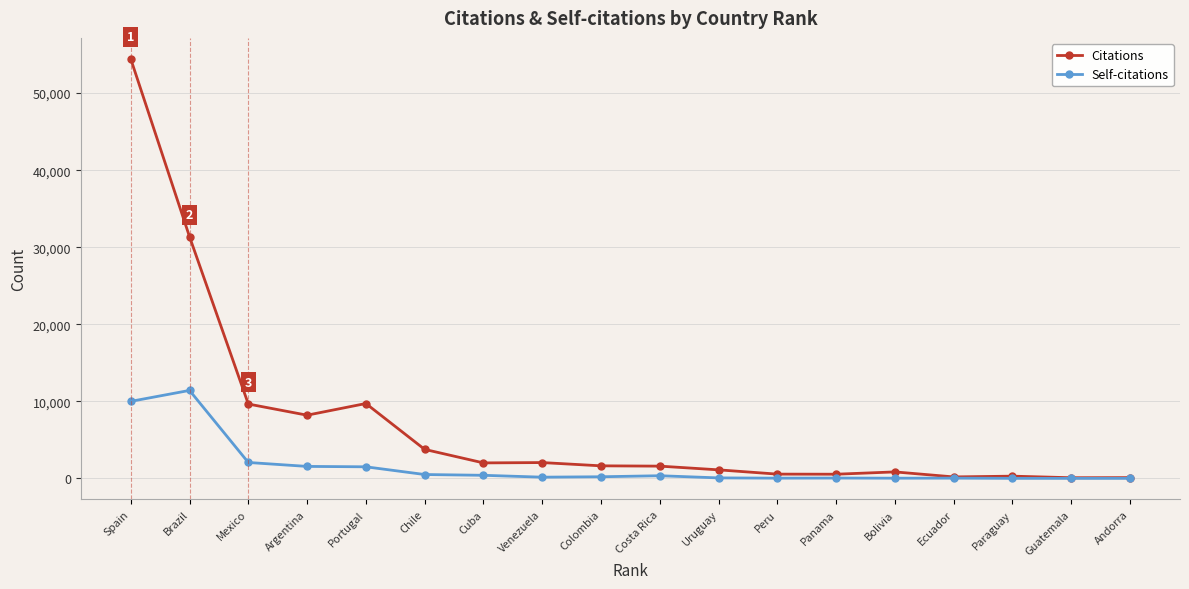

Rank the series by their maximum value, from lowest to highest.

Self-citations, Citations